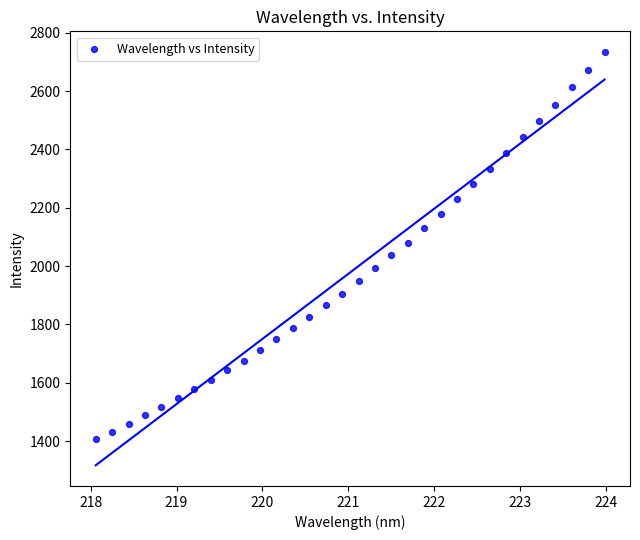

What is the range of X values (max minus min)?

5.9